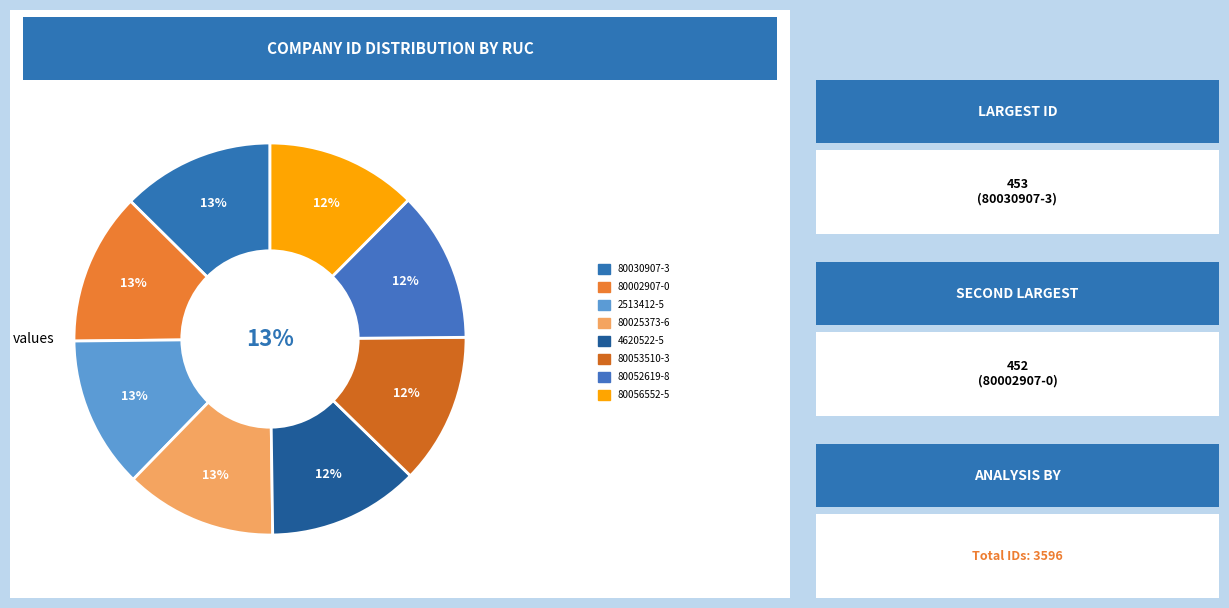

Which category has the biggest portion of the pie?

80030907-3